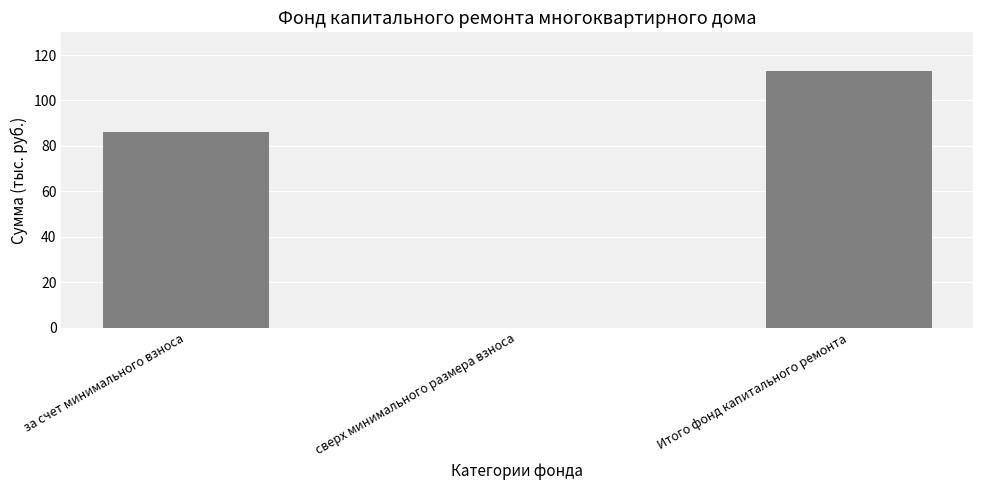

Is it true that the value at Итого фонд капитального ремонта is 112.9?

True